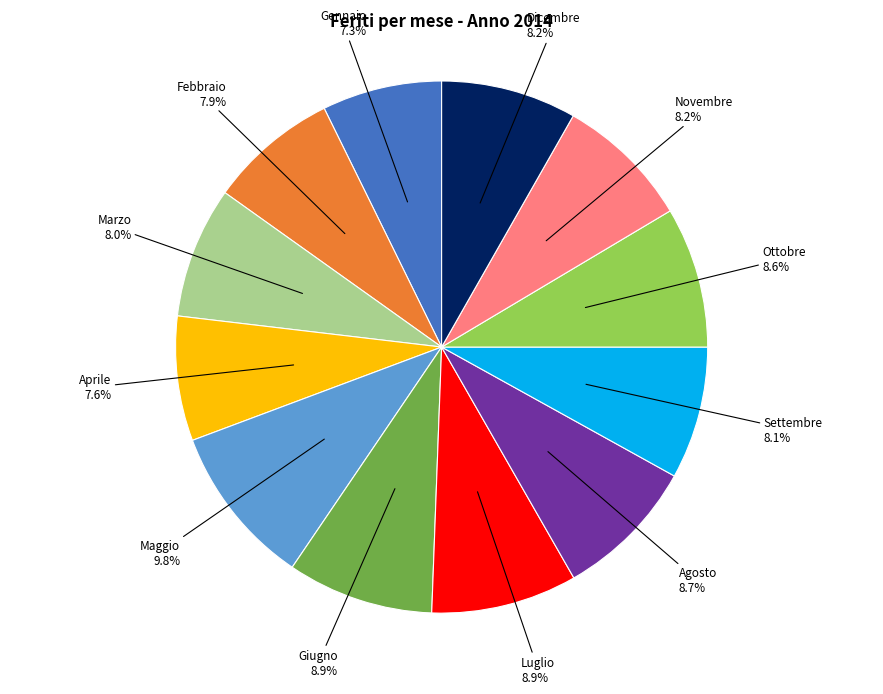

Is there any slice that represents more than half of the pie?

No